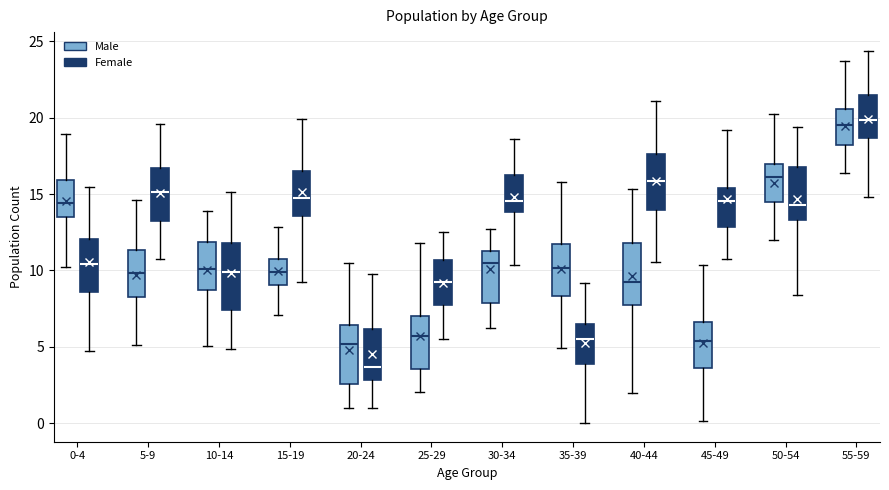

Where does the upper whisker of the box for 25-29 (Male) end on the y-axis? The values are not printed on the chart, so give them approximately, as read against the axis.

12.0